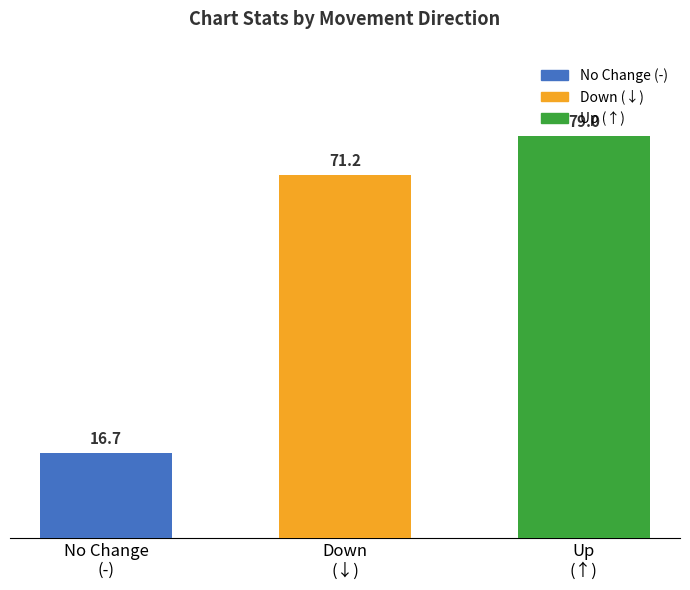

How many data points are less than 71?

1